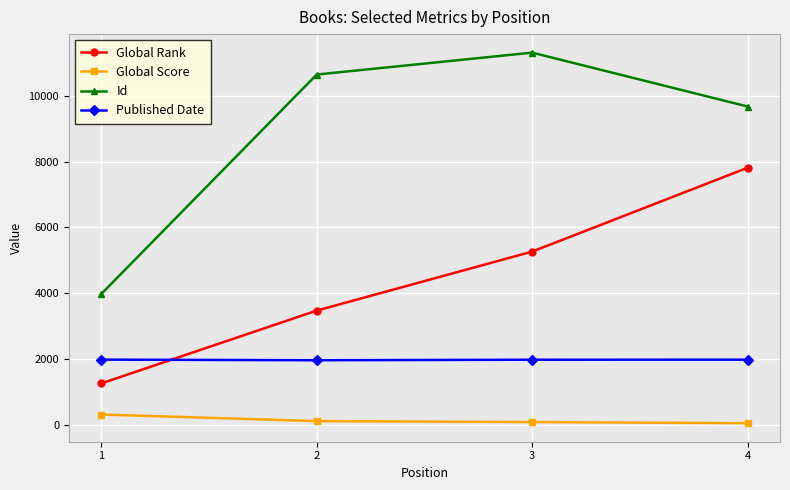

Rank the categories by Id value from lowest to highest.

1, 4, 2, 3